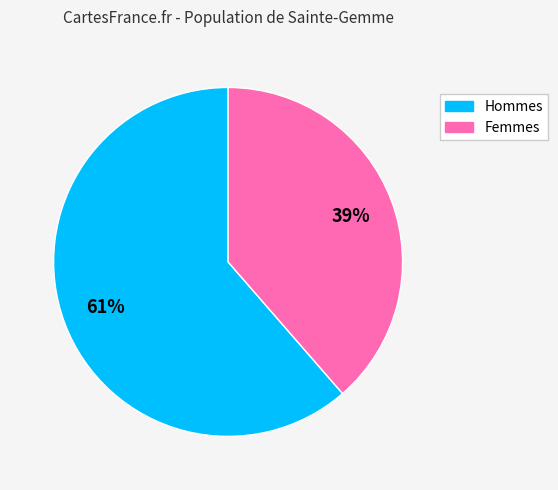

To the nearest percent, what is the average slice percentage?

50%